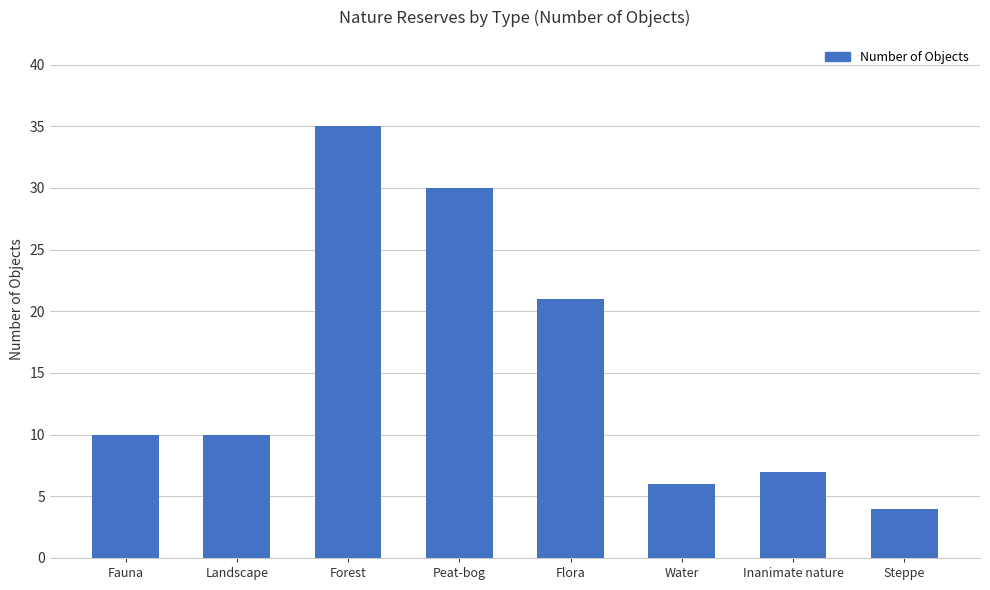

Where is the data nearest to the value 19?

Flora